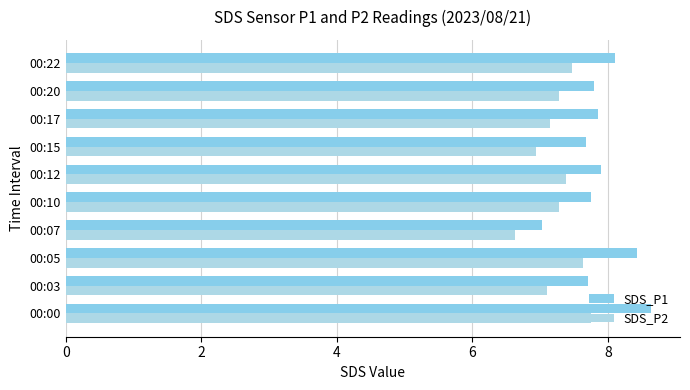

Reading left to right, transcribe all the data shown in this chart.

SDS_P1: 8.6	7.7	8.4	7.0	7.8	7.9	7.7	7.8	7.8	8.1
SDS_P2: 7.8	7.1	7.6	6.6	7.3	7.4	6.9	7.2	7.3	7.5